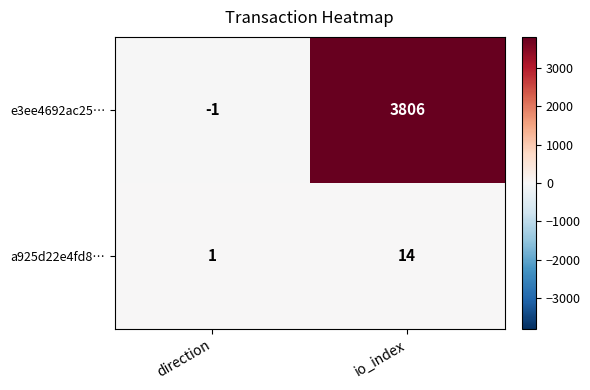

Rank the series by their average value, from highest to lowest.

e3ee4692ac25…, a925d22e4fd8…